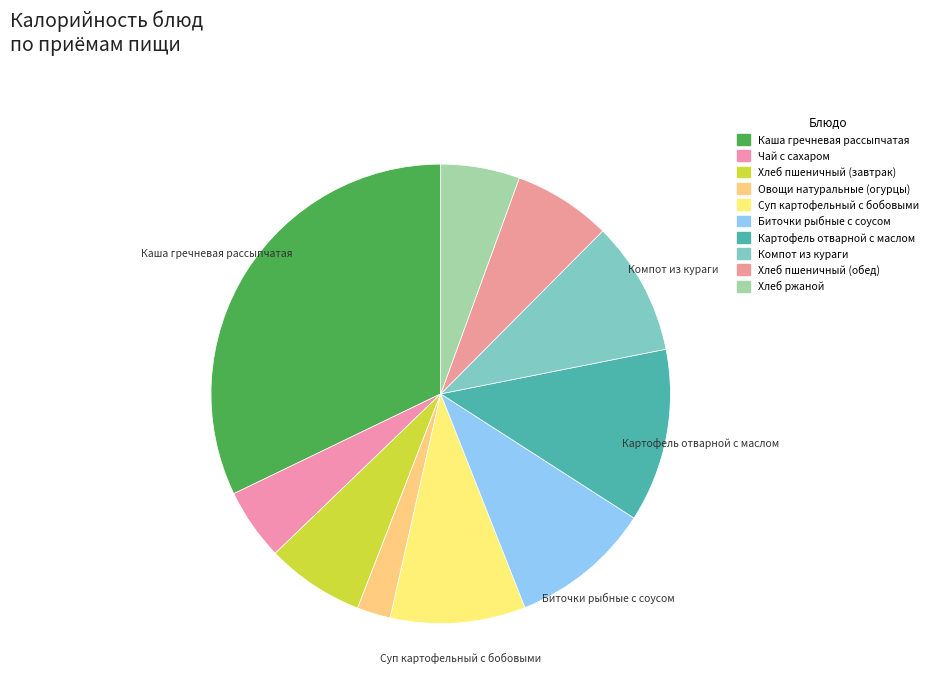

Is it true that Хлеб пшеничный (завтрак) is 7% of the pie?

True